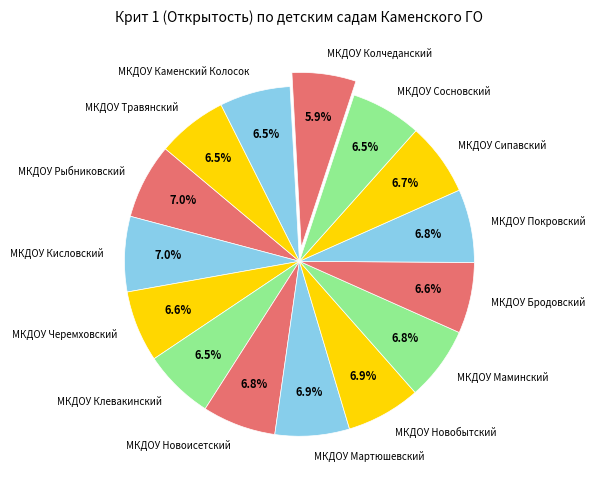

Count the number of slices in the pie.

15